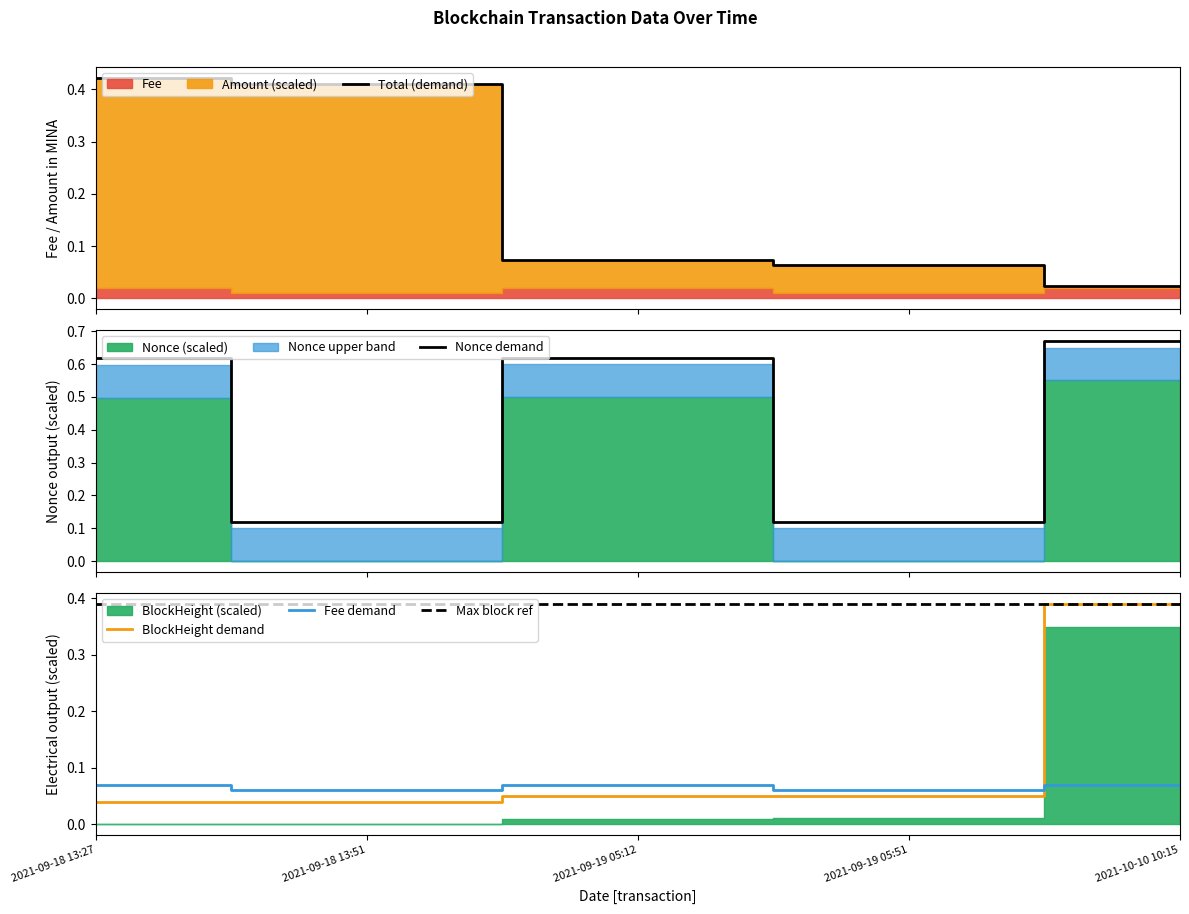

What is the value of the Fee demand point at the 2nd from the left?

0.1